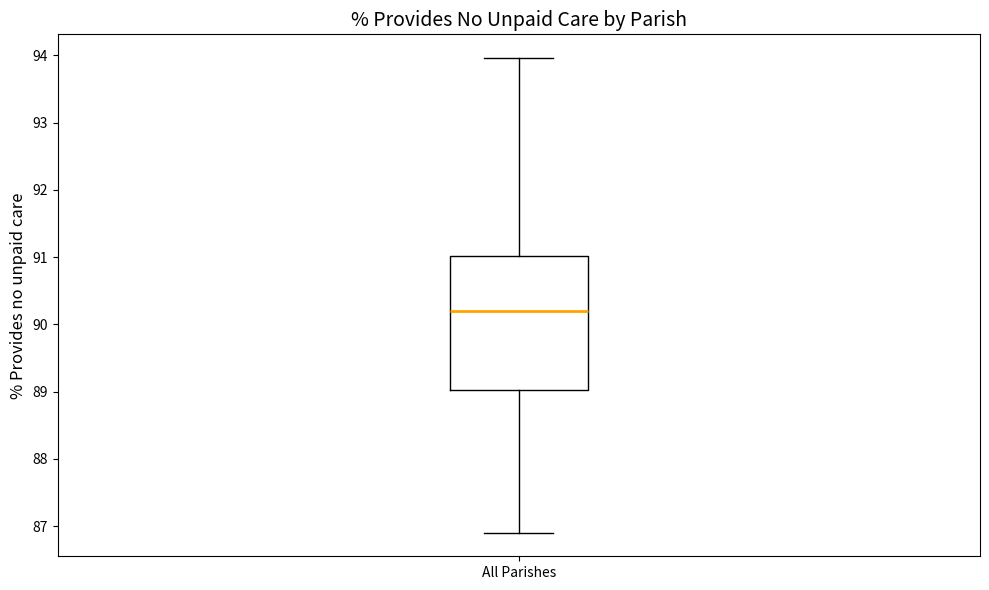

Read this box plot against the y-axis: the position of the median line, the range covered by the box, and the ends of both whiskers. The values are not printed on the chart, so give them approximately, as read against the axis.

median 90.2, box 89.0 to 91.0, whiskers 86.9 to 94.0